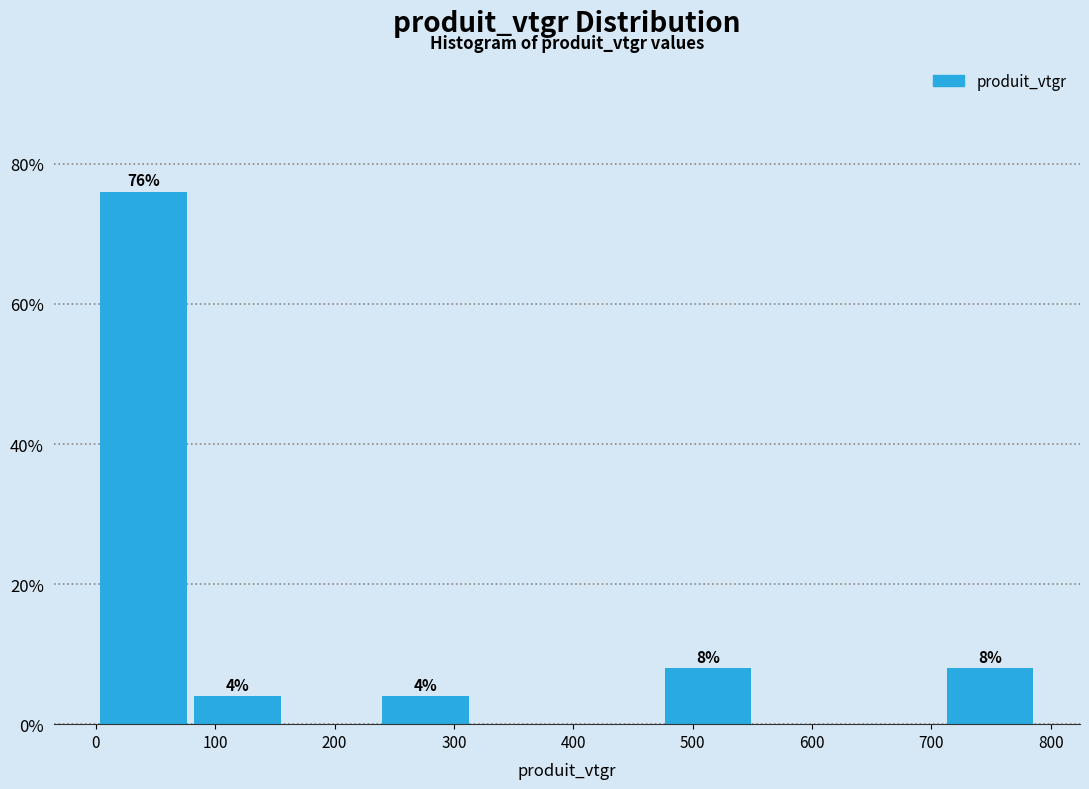

Which range on the x-axis has the tallest bar?

0 to 80